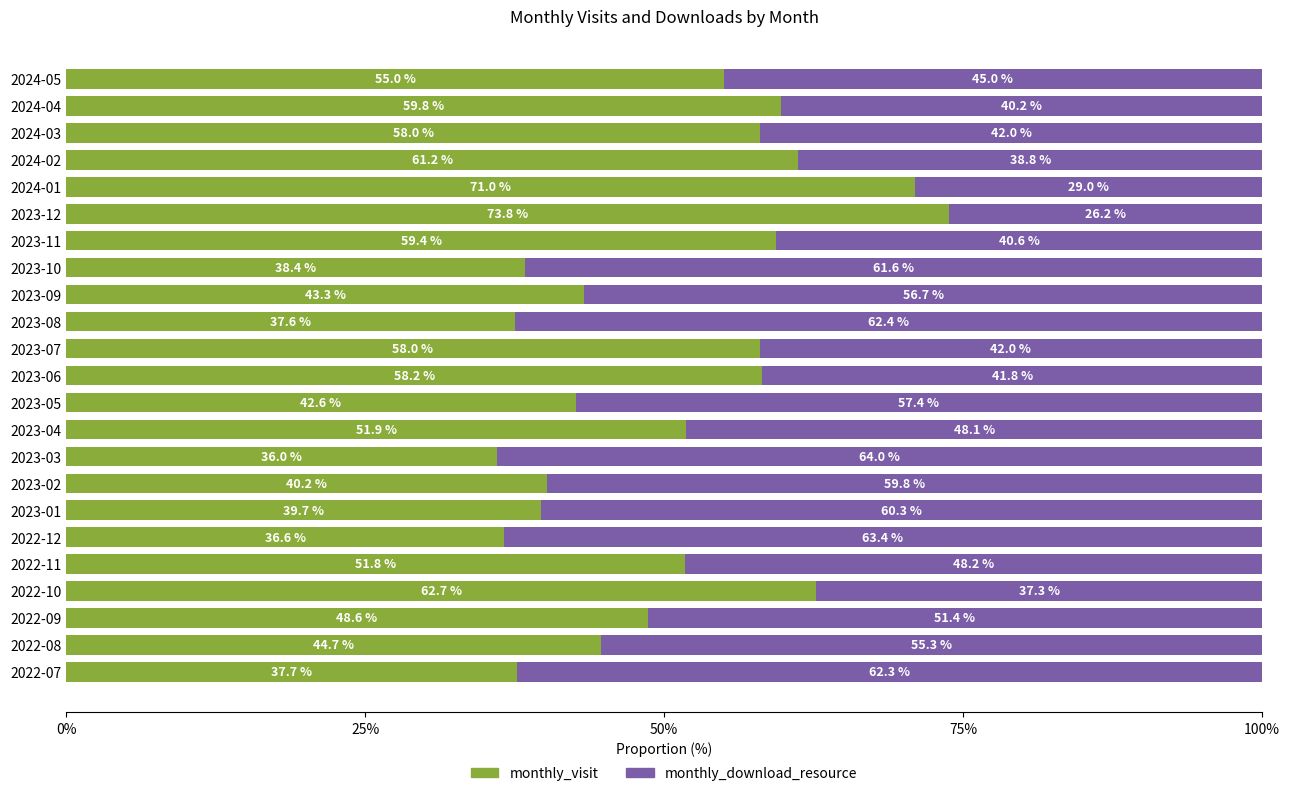

True or false: monthly_visit has a value of 51.9 at 2023-04.

True